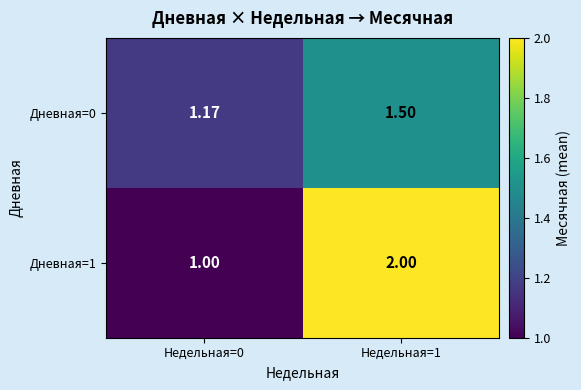

How many series are shown in this chart?

2